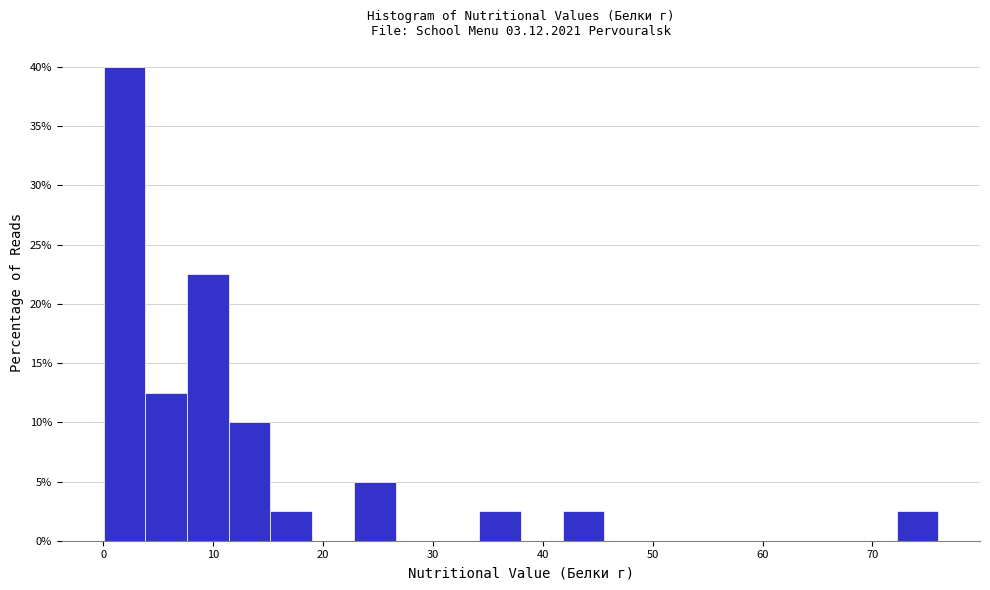

Around what value on the x-axis is the tallest bar? Give the approximate position of its centre, as read against the axis.

2